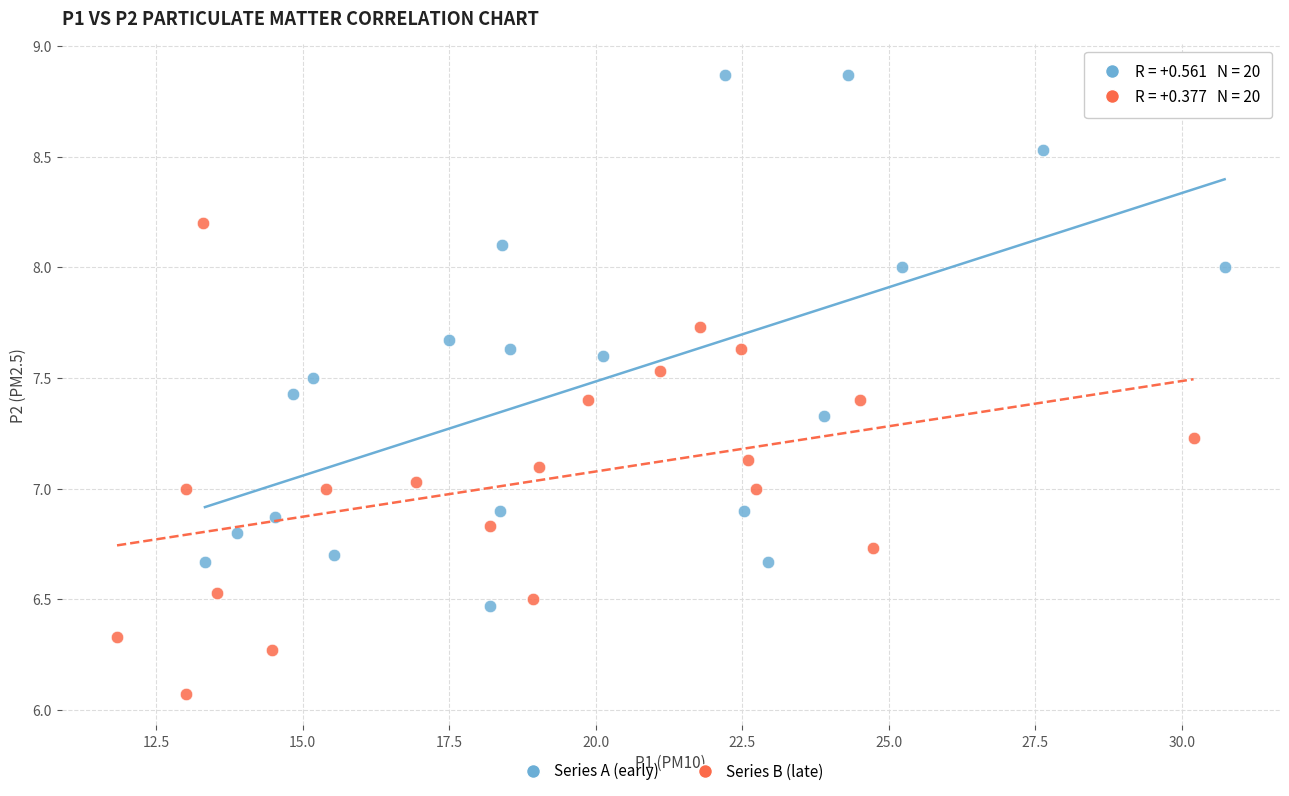

Which series has the largest Y range (max minus min)?

Series A (early)